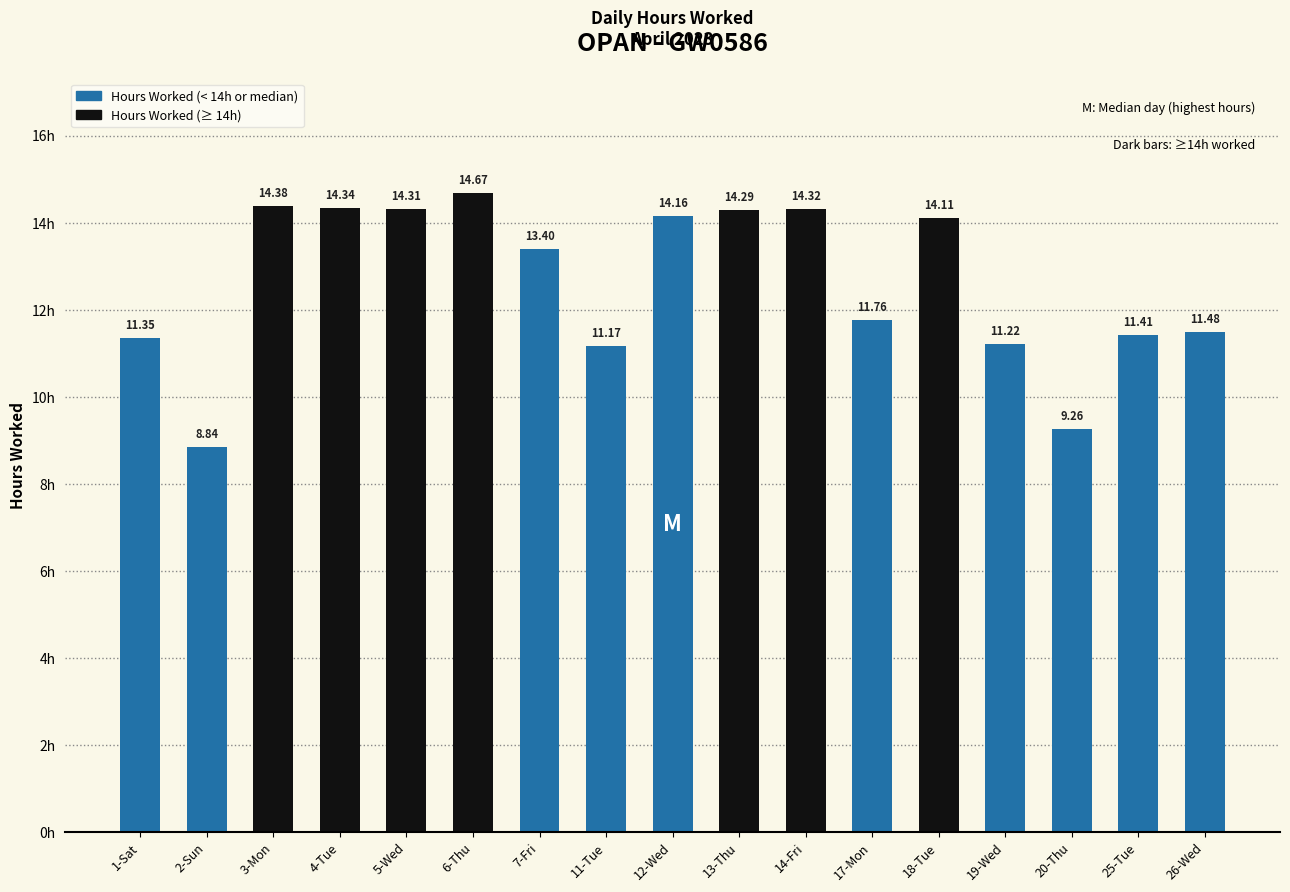

Is it true that the value at 17-Mon is 19.5?

False